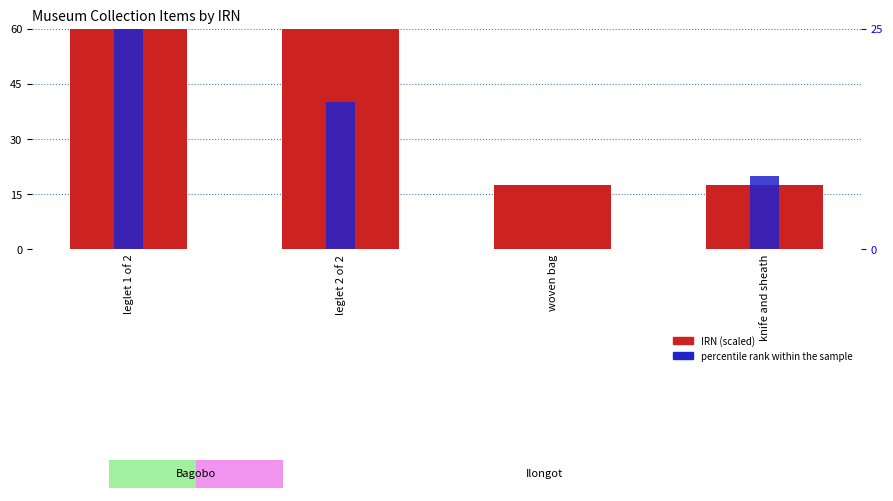

What position from the right is leglet 2 of 2?

3